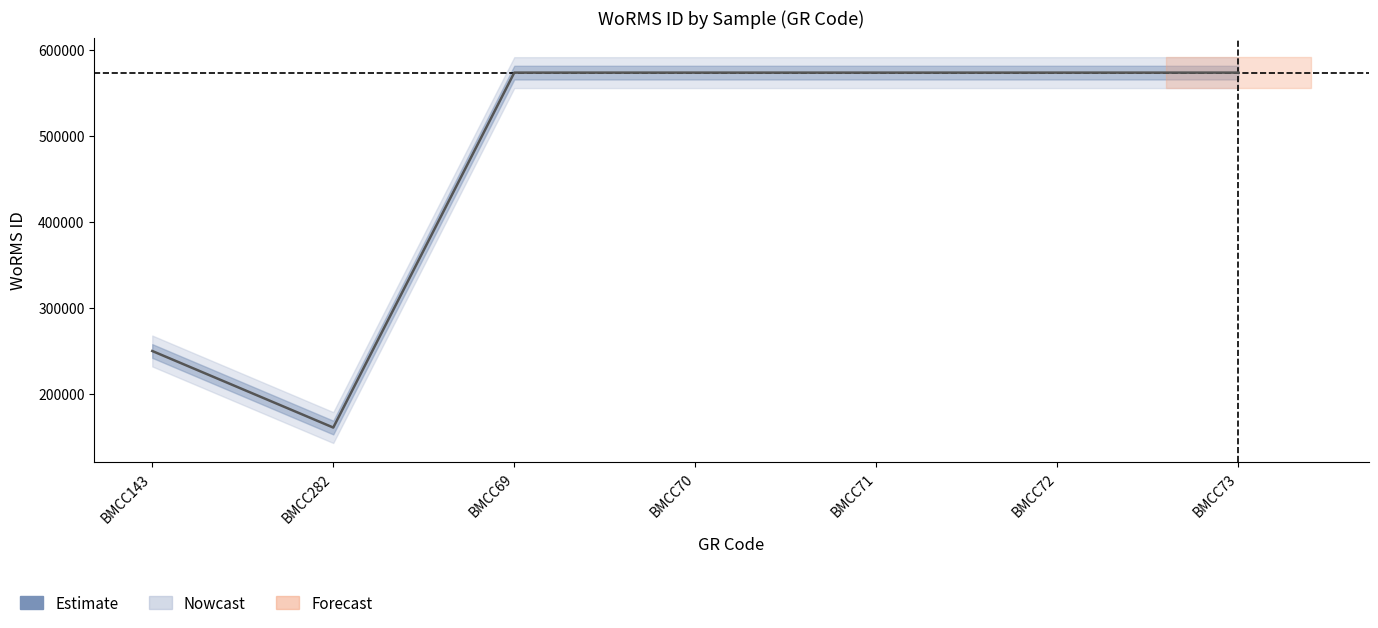

Which has a higher value, BMCC282 or BMCC143?

BMCC143